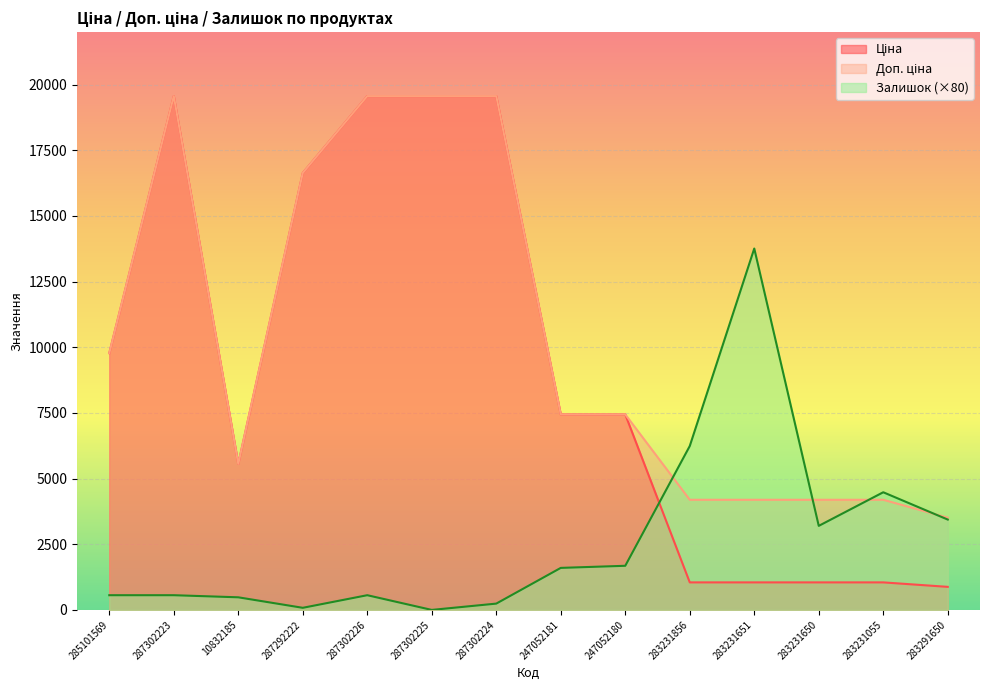

At 287302223, list the series in order from largest to smallest.

Ціна, Доп. ціна, Залишок